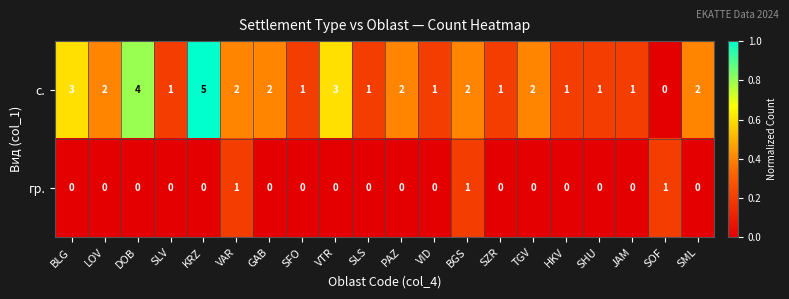

Which series has the largest range (max minus min)?

с.